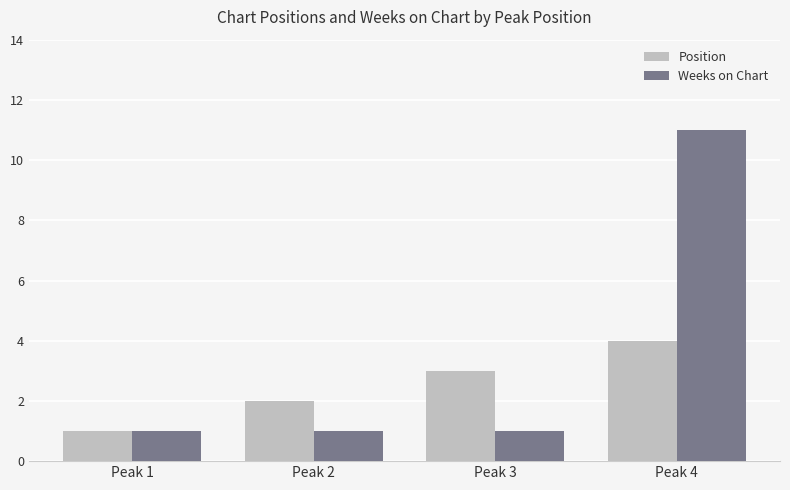

What is the value of the Position bar at the 4th from the left?

4